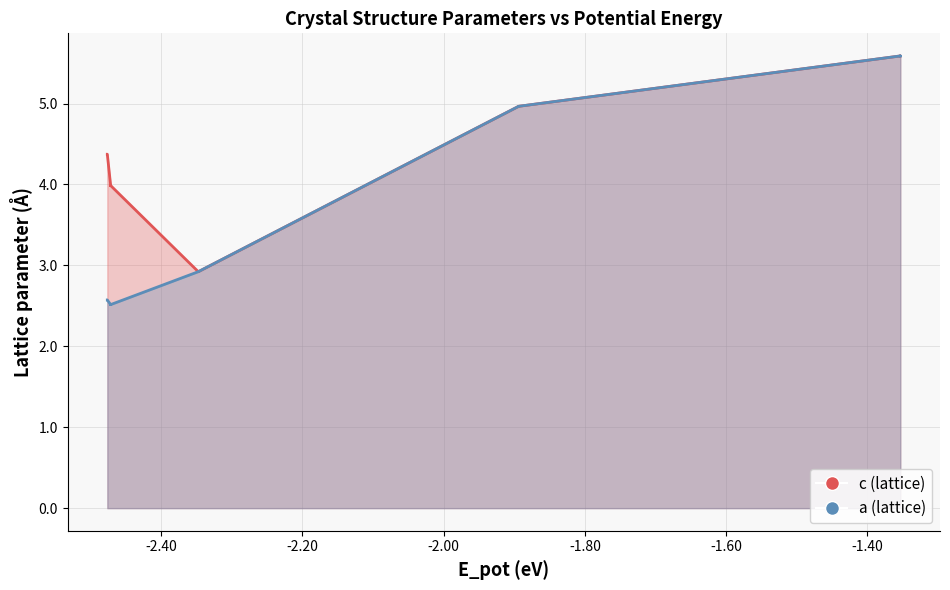

The value of a (lattice) at 16 is 3.7. True or false?

False